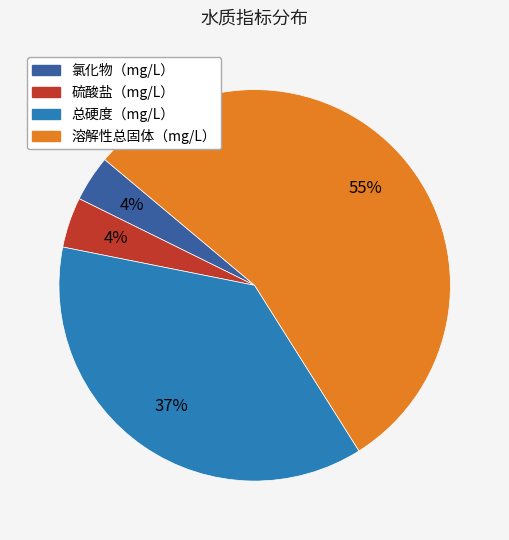

The 总硬度（mg/L） slice represents 37% of the pie. True or false?

True